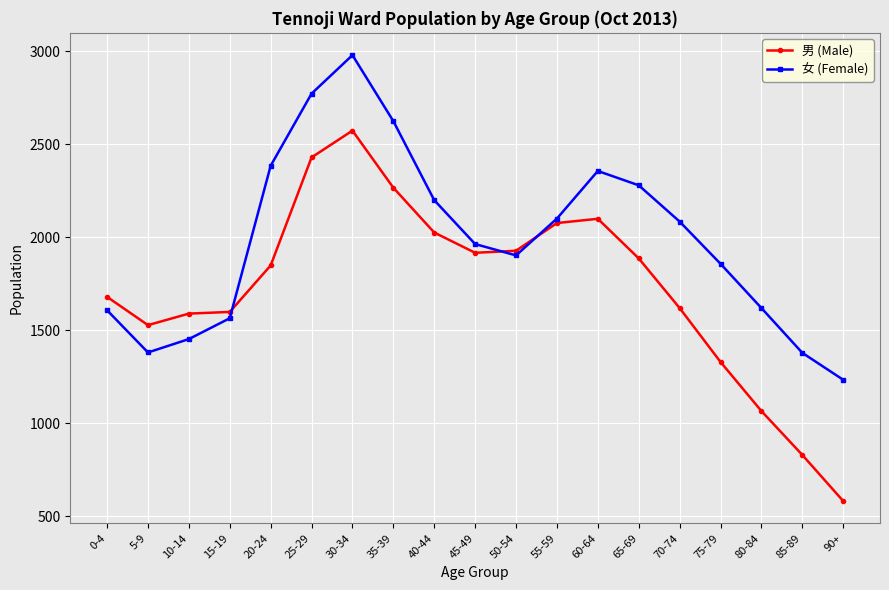

How many interior local valleys does the 女 (Female) series have?

2